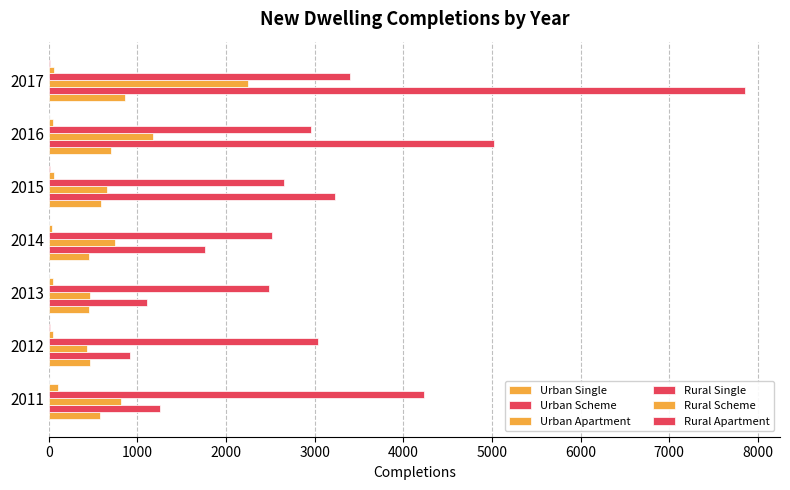

Count the number of data series in this chart.

6